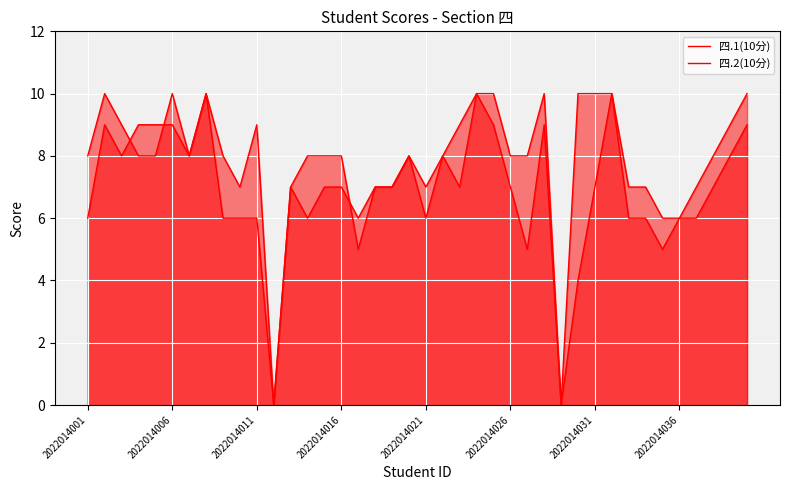

How many data points in 四.2(10分) are above 8?

11